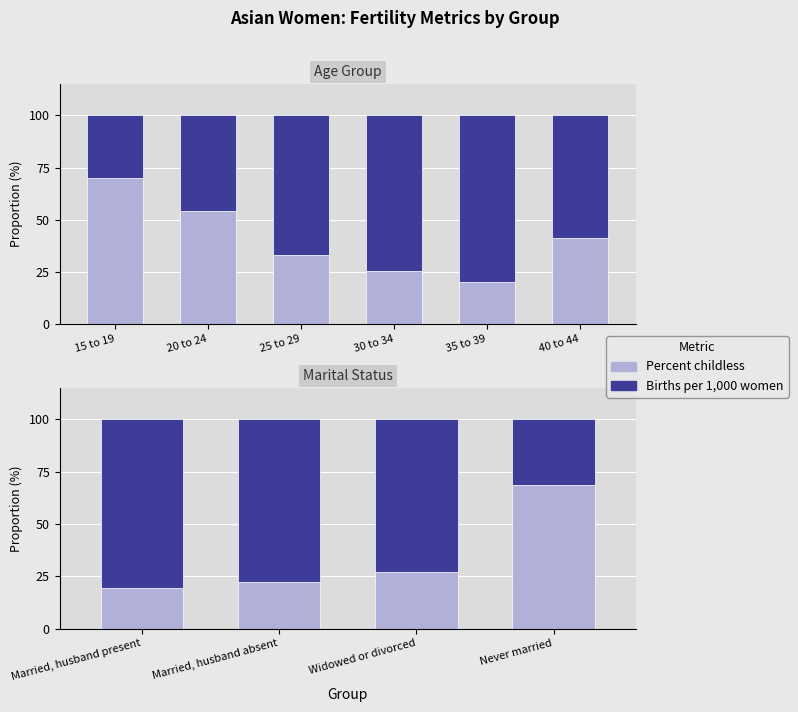

Count the number of data series in this chart.

2